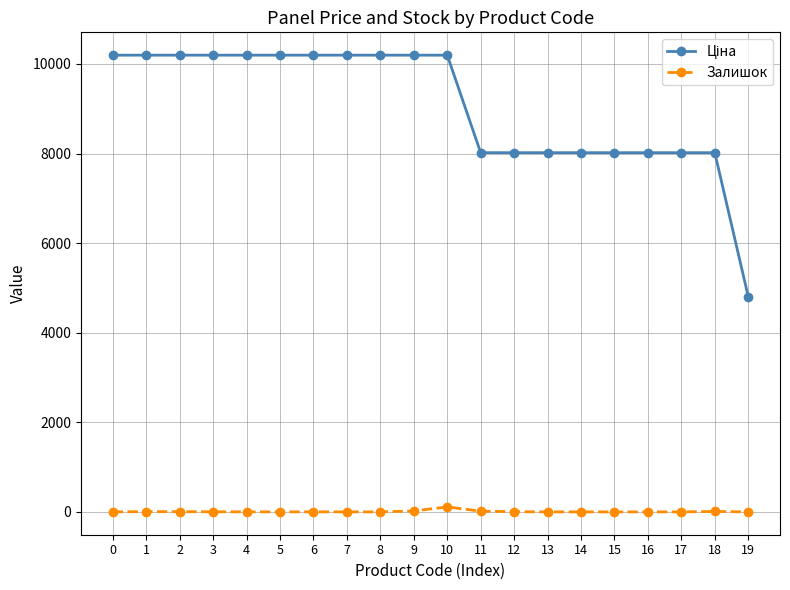

The value of Залишок at 17 is 0.0. True or false?

True